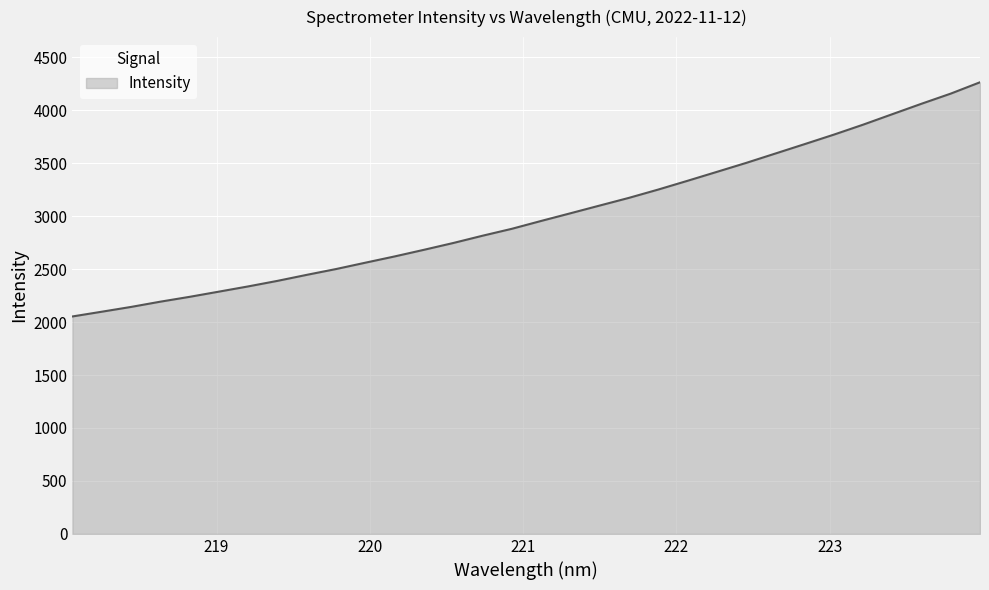

What is the difference between the maximum and minimum values?

2211.3